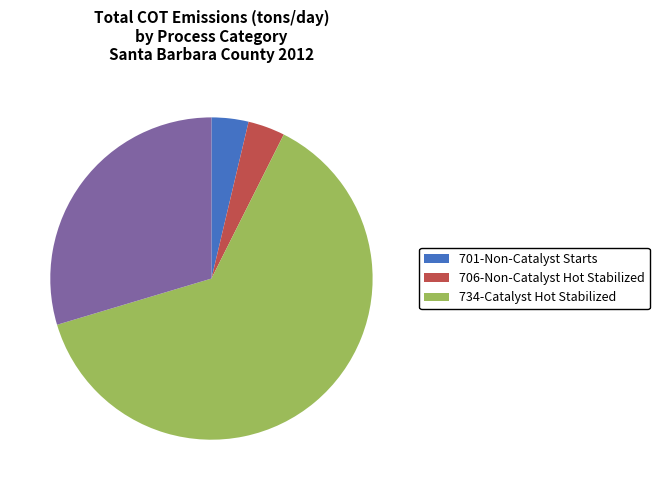

Is there any slice that represents more than half of the pie?

Yes